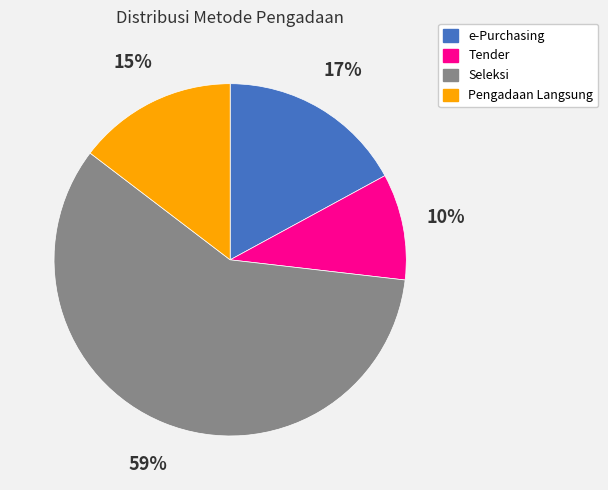

To the nearest percent, what is the average slice percentage?

25%